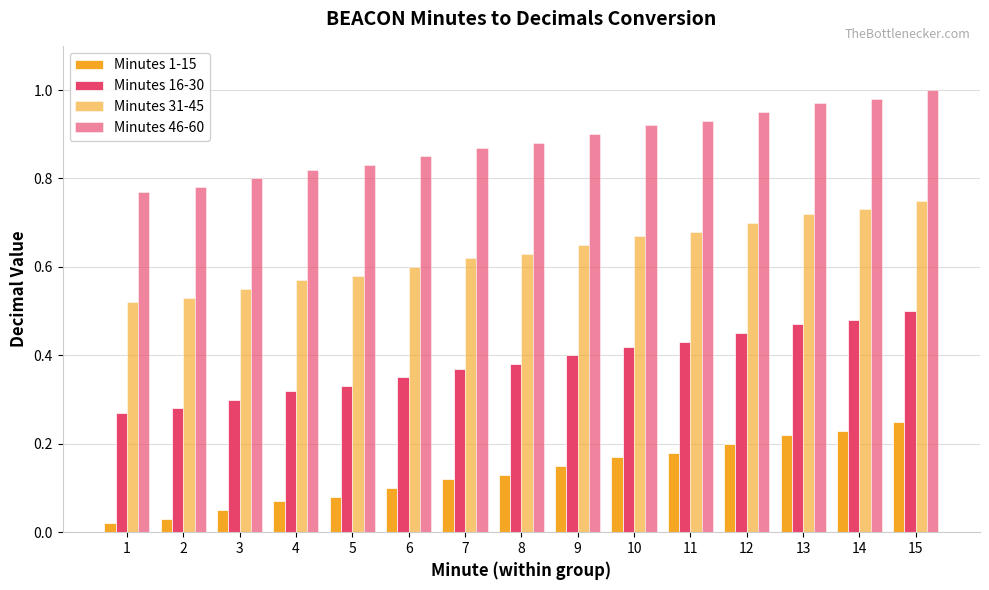

How many data points does each series have?

15